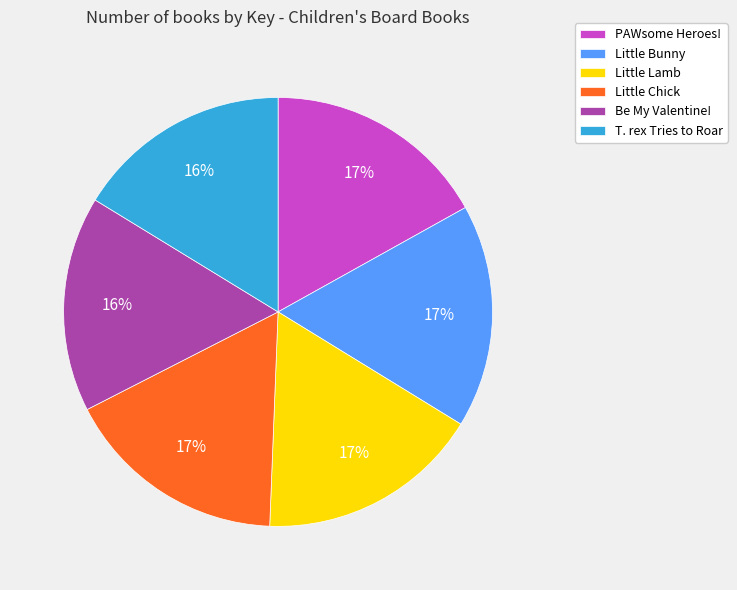

Is Little Chick the majority of the pie?

No